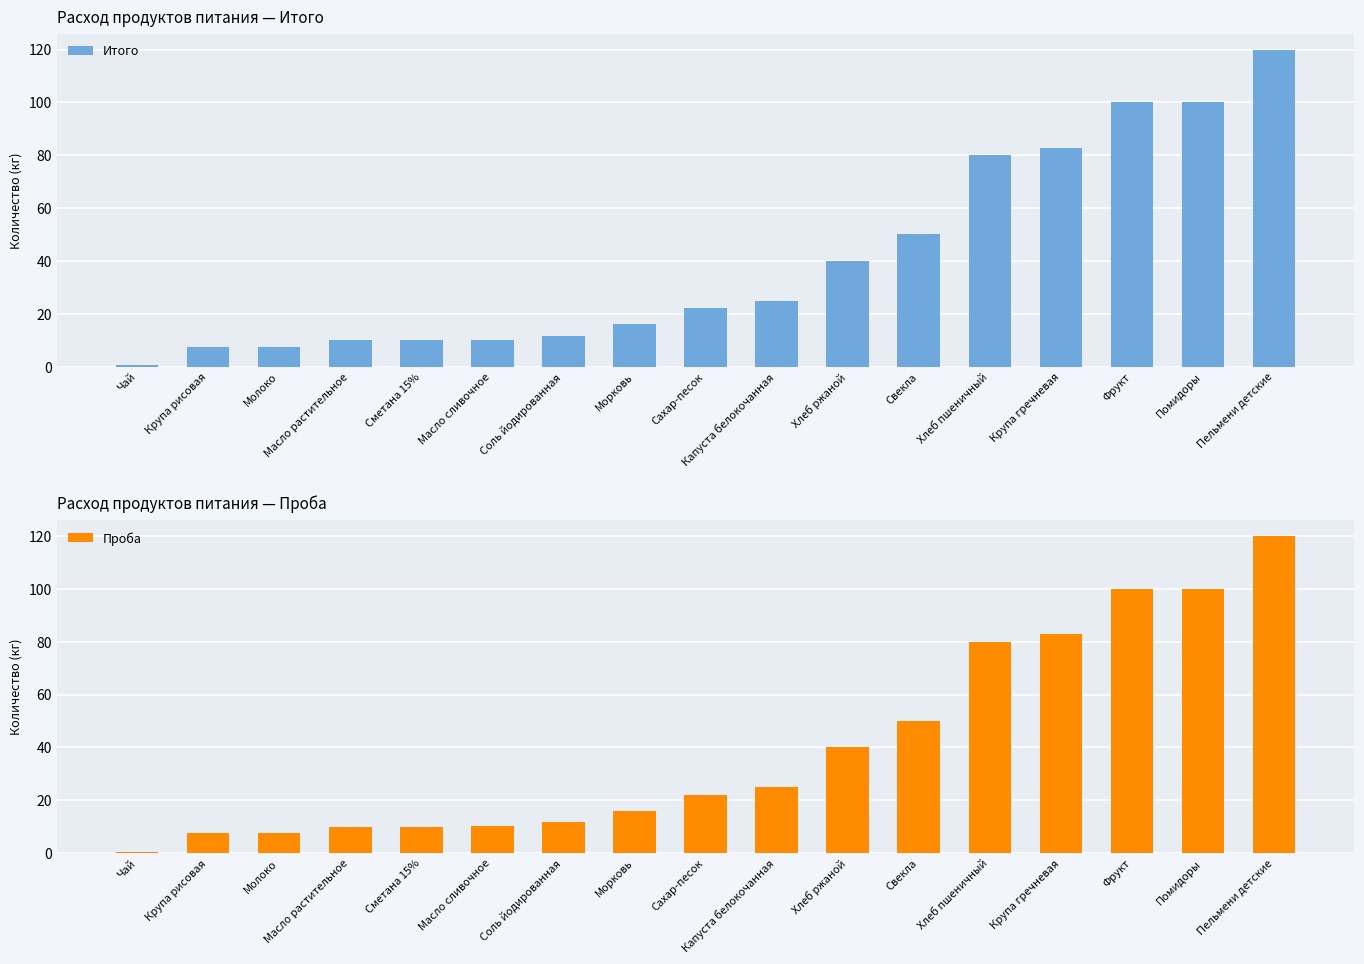

What are all the series names shown in the legend?

Итого, Проба